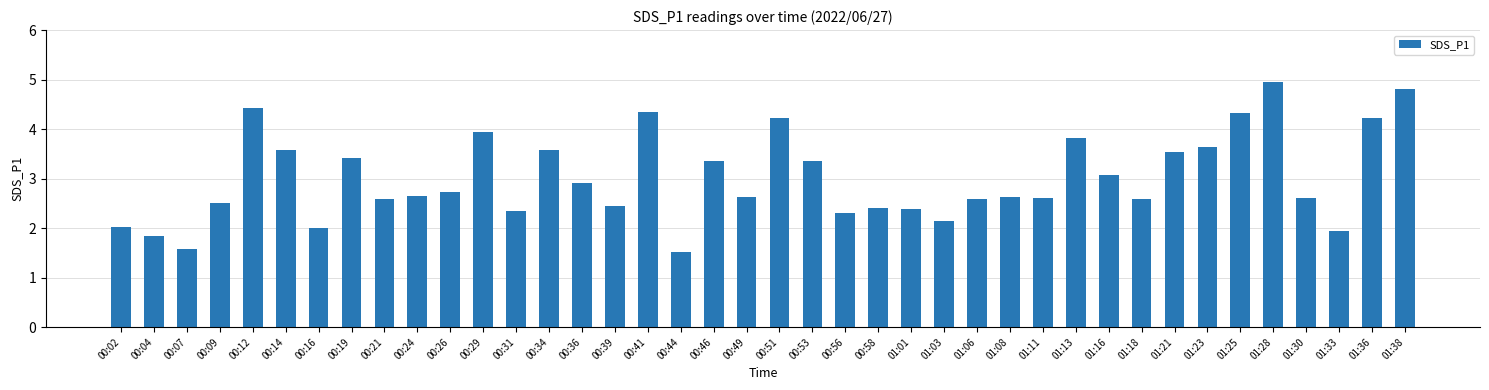

What is the value of the 1st bar from the left?

2.0